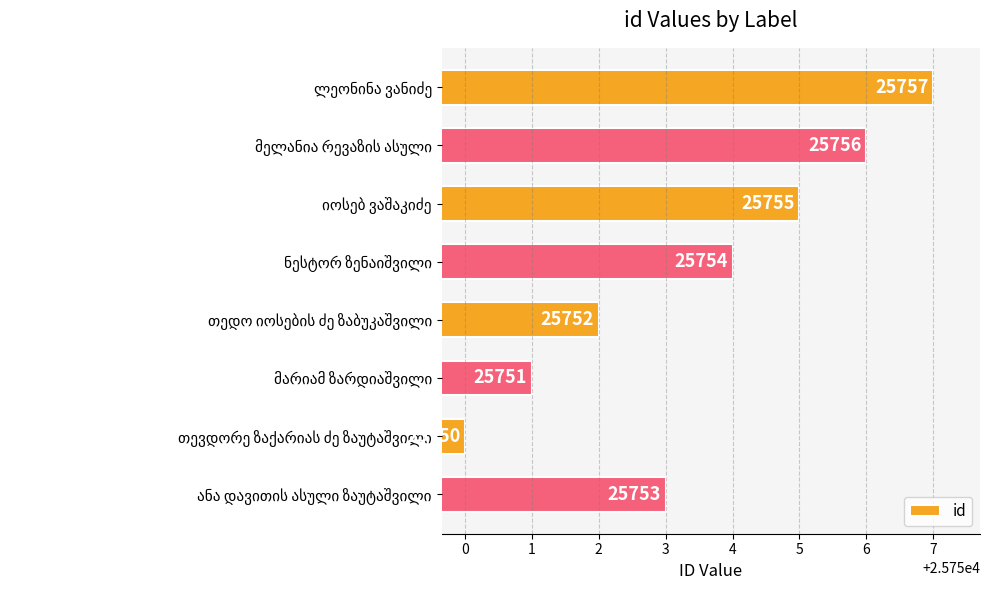

What is the greatest value displayed?

25757